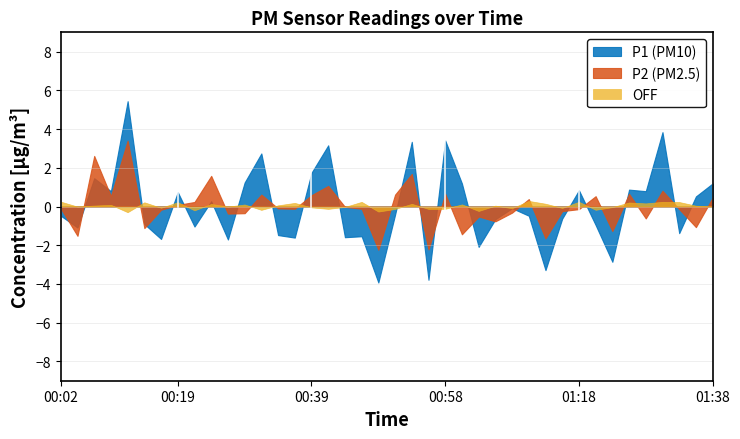

What position from the right is 00:07?

38